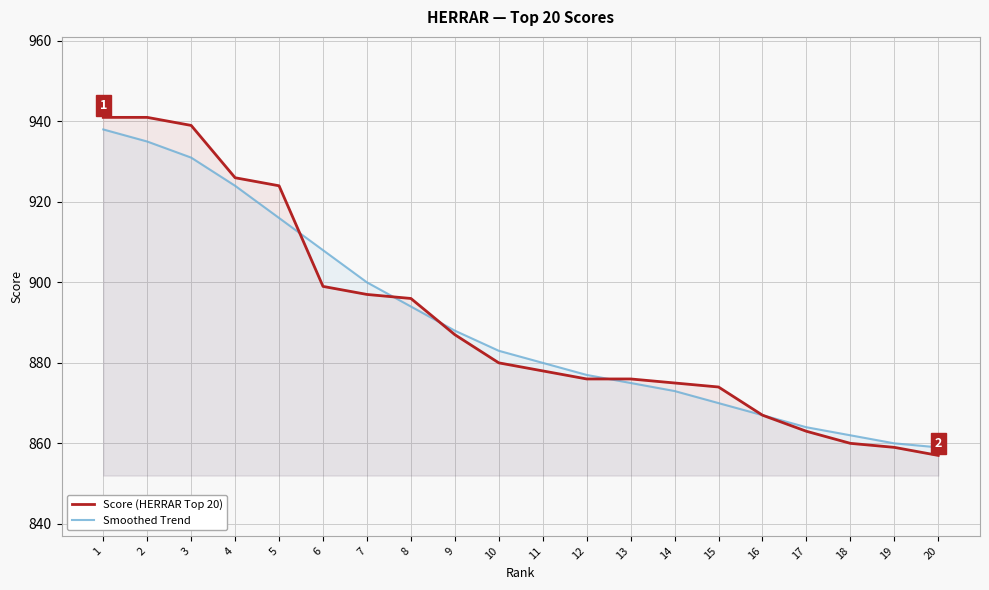

Rank the series by their maximum value, from lowest to highest.

Smoothed Trend, Score (HERRAR Top 20)